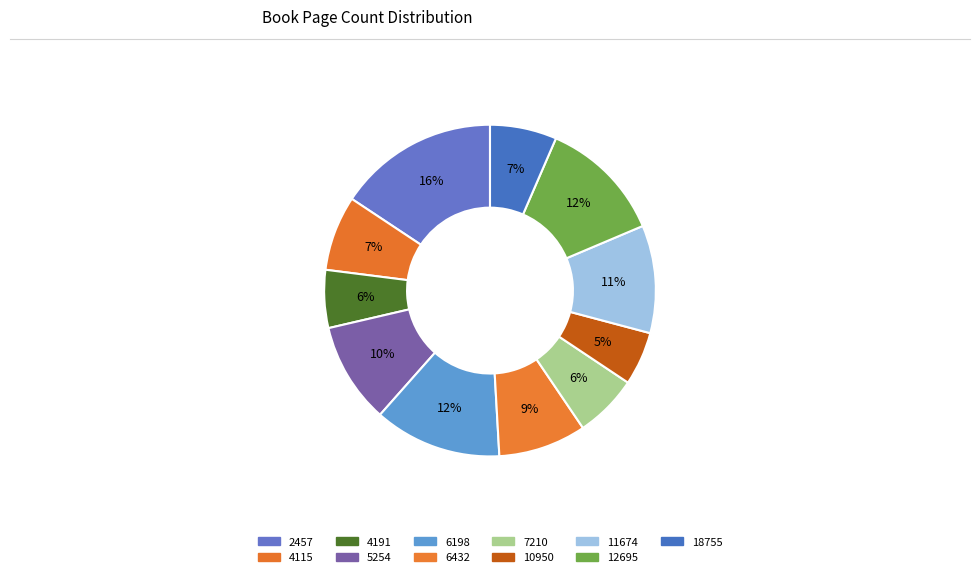

How many slices are in this pie chart?

11